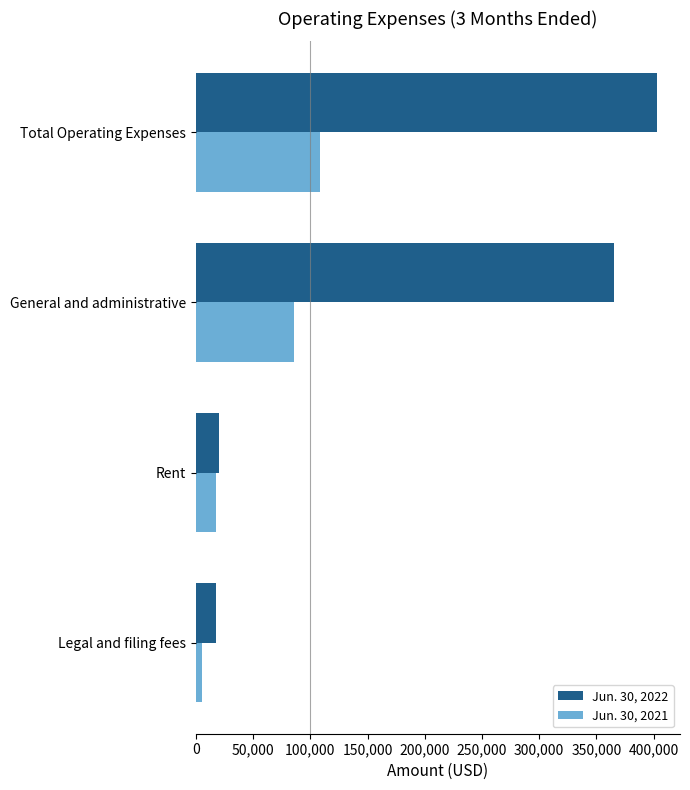

At which label is Jun. 30, 2022 closest to 210085?

General and administrative